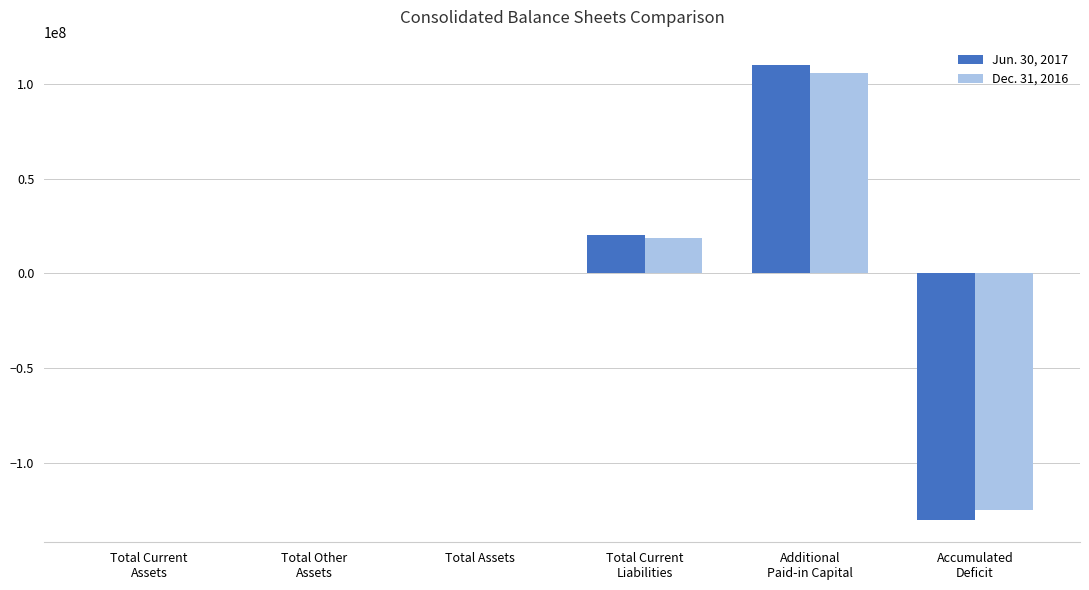

What is the maximum value shown in the chart?

109876000